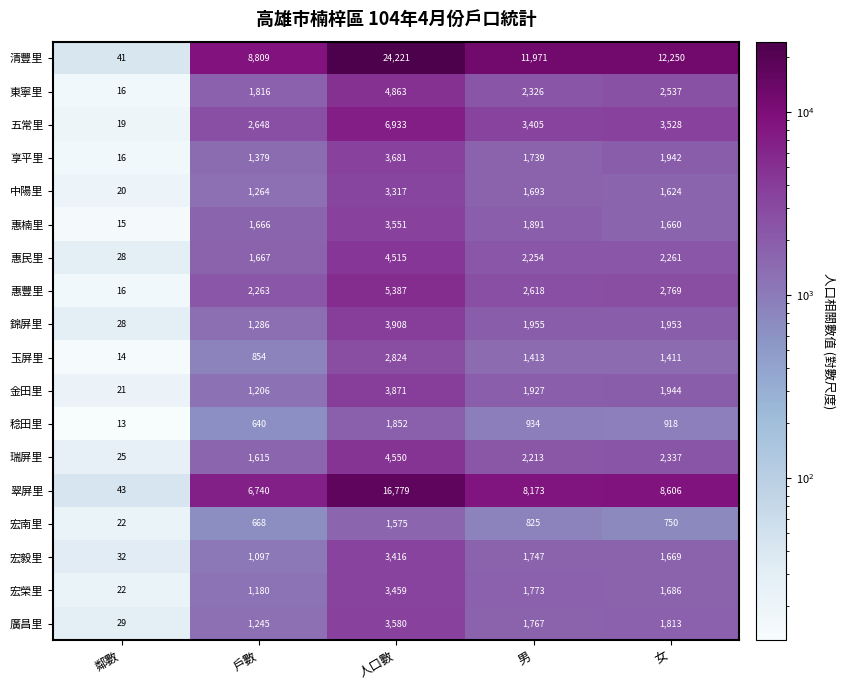

What is the total value across all series at 女?

51658